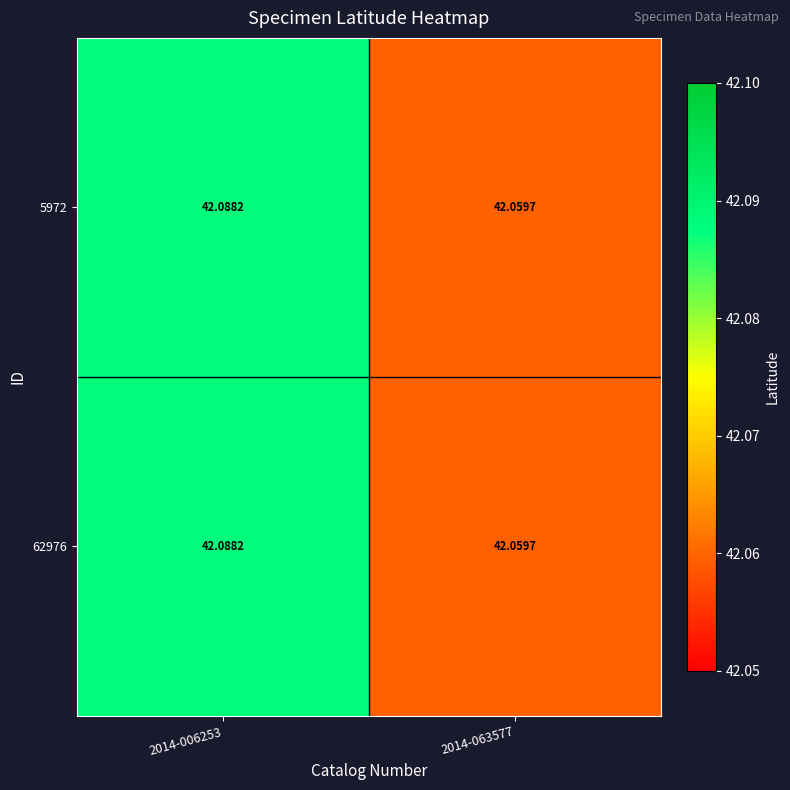

Is the value of 62976 at 2014-006253 greater than the value of 5972 at 2014-063577?

Yes